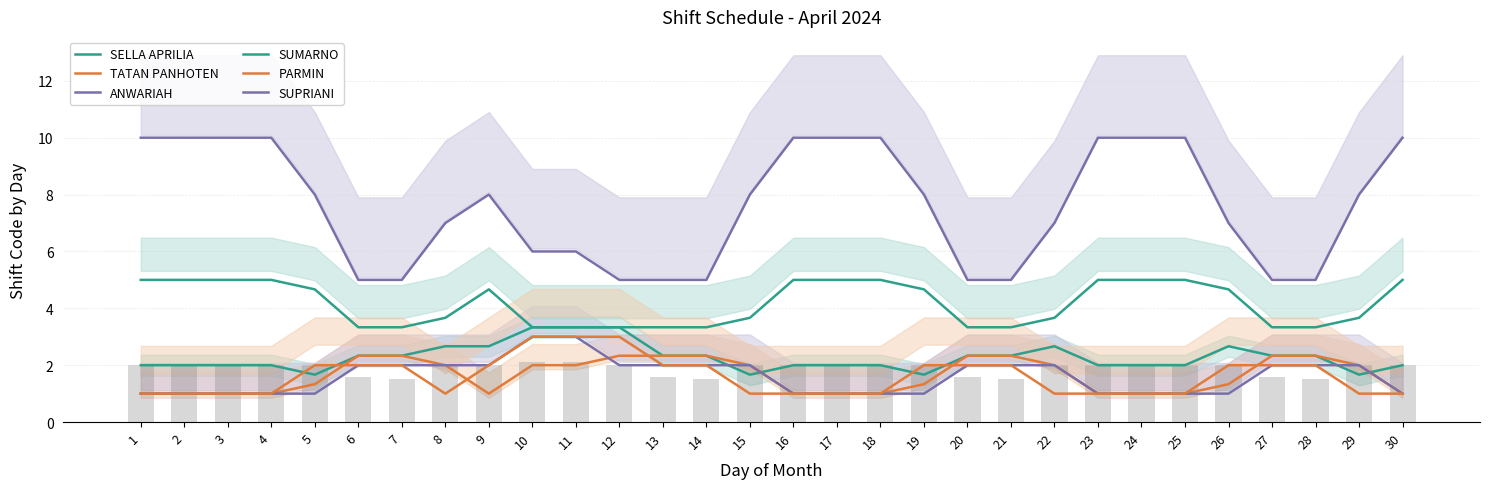

The value of TATAN PANHOTEN at 3 is 0.4. True or false?

False